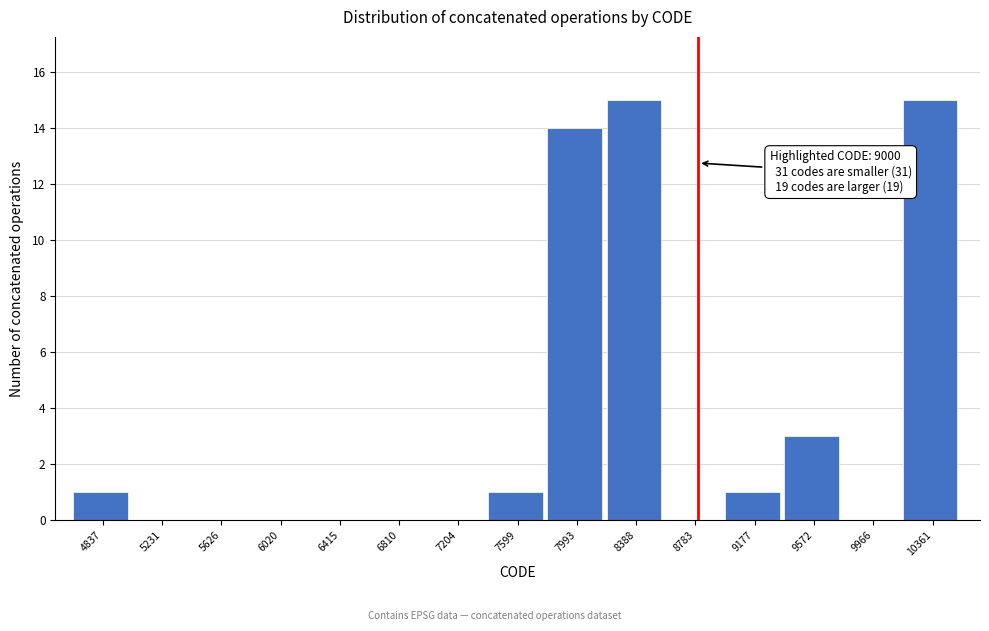

Reading left to right, list all the values displayed in this chart.

4837=1	5231=0	5626=0	6020=0	6415=0	6810=0	7204=0	7599=1	7993=14	8388=15	8783=0	9177=1	9572=3	9966=0	10361=15